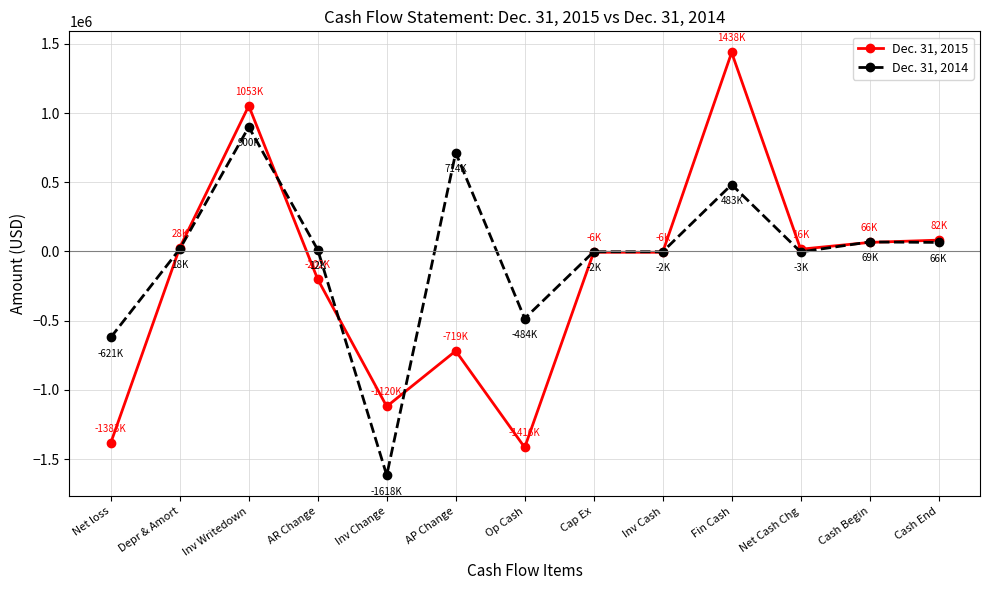

Rank the series by their average value, from highest to lowest.

Dec. 31, 2014, Dec. 31, 2015